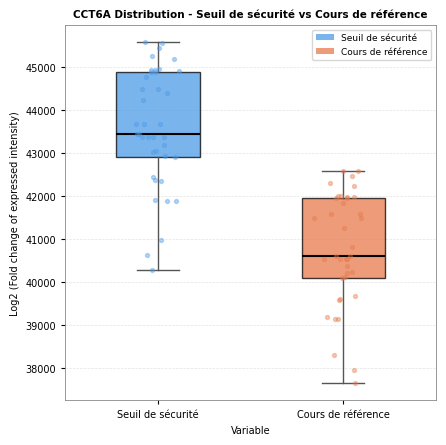

Which box is the tallest, from its lower edge to its upper edge?

Seuil de sécurité